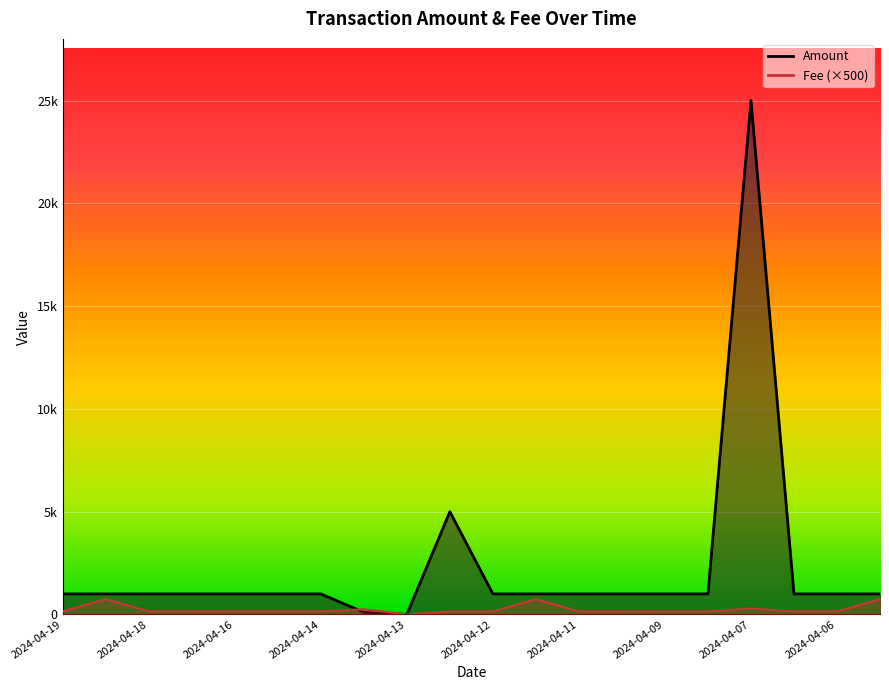

What is the maximum value shown in the chart?

25000.0